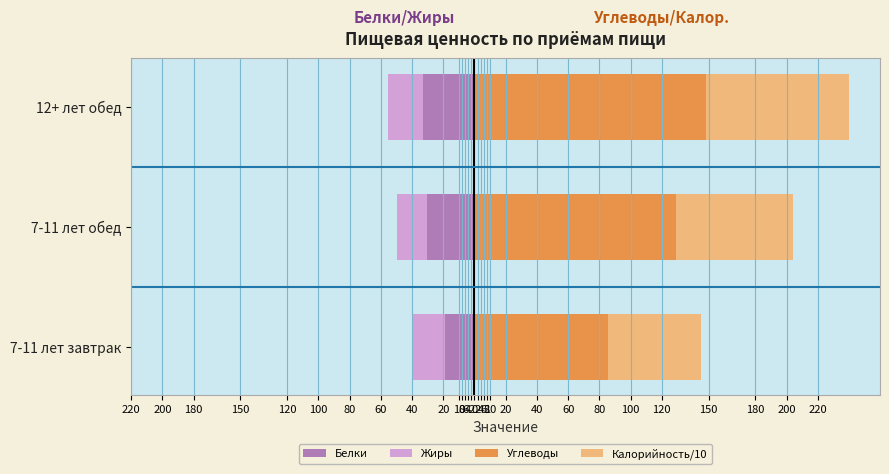

What is the sum of all Калорийность/10 values?

226.5